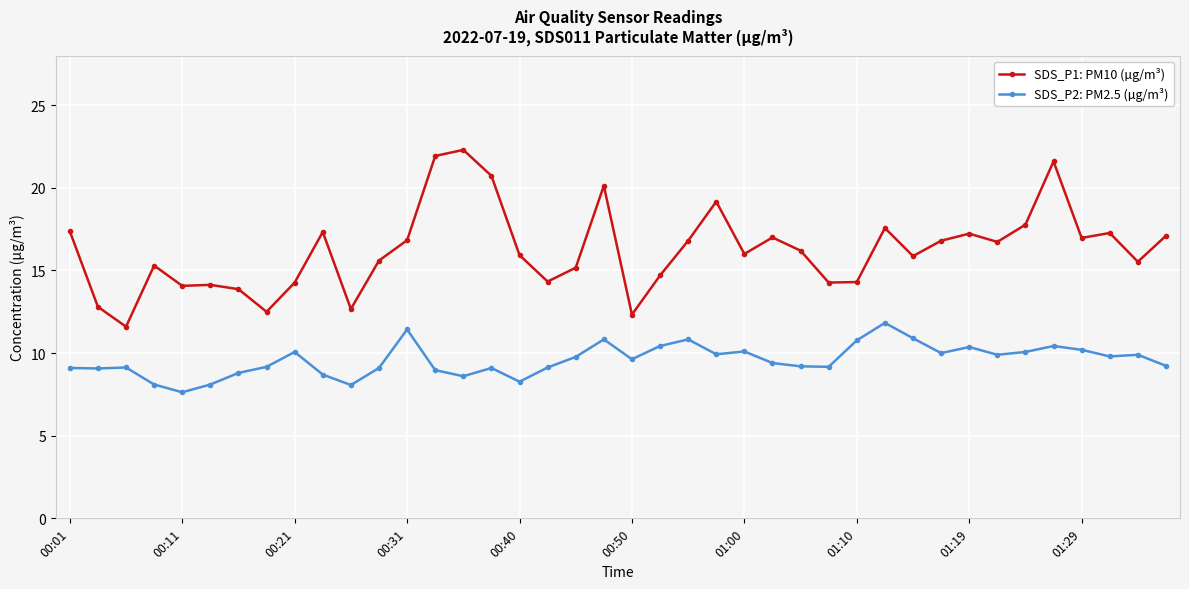

Does the chart have visible grid lines?

Yes